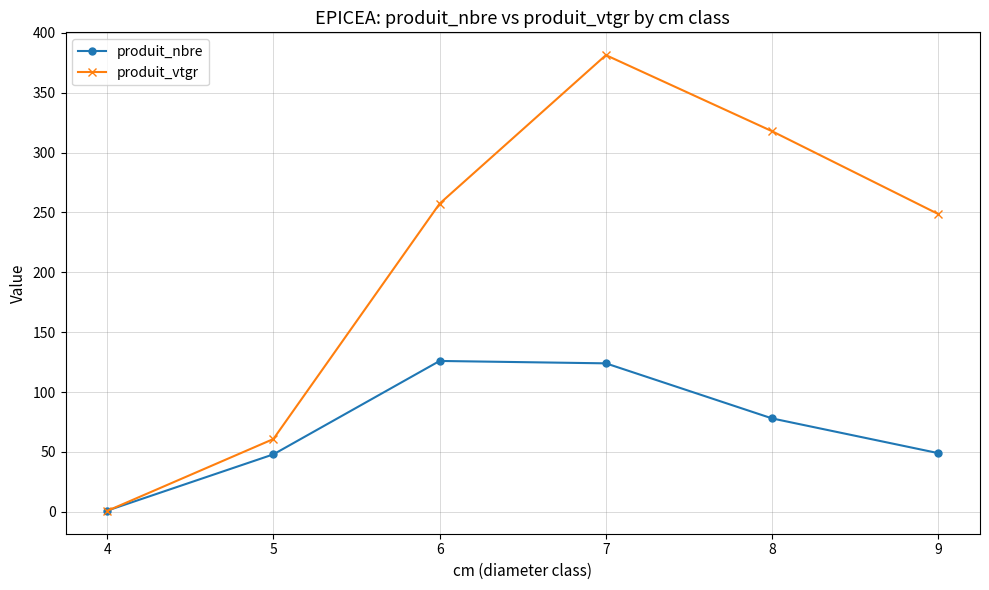

What is the value of the produit_vtgr point at the 3rd from the left?

257.4